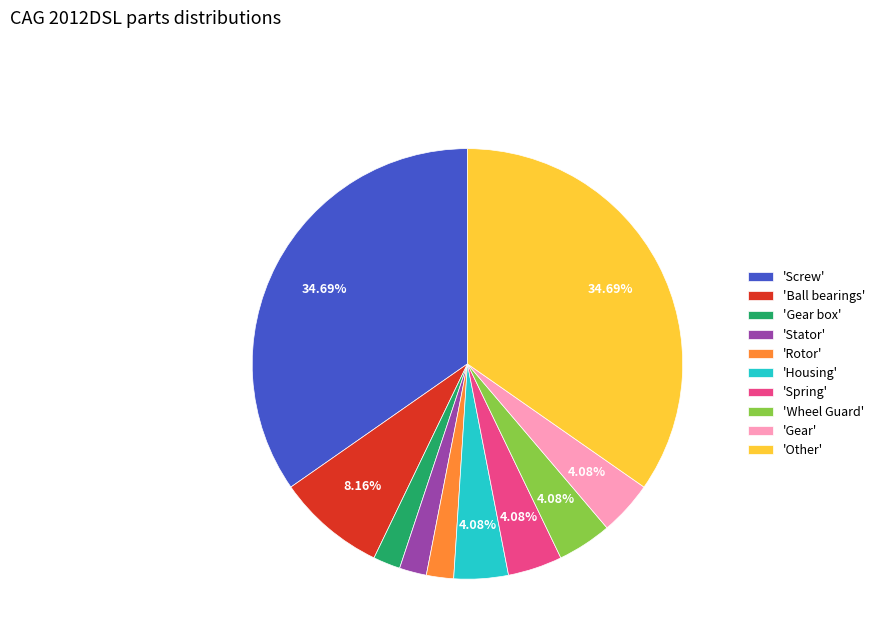

Is the sum of 'Housing' and 'Rotor' greater than half?

No